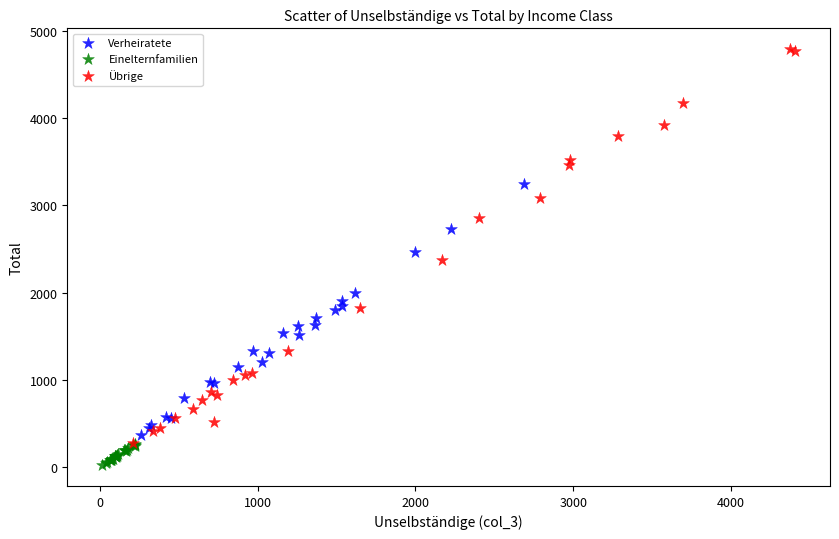

What are all the series names shown in the legend?

Verheiratete, Einelternfamilien, Übrige